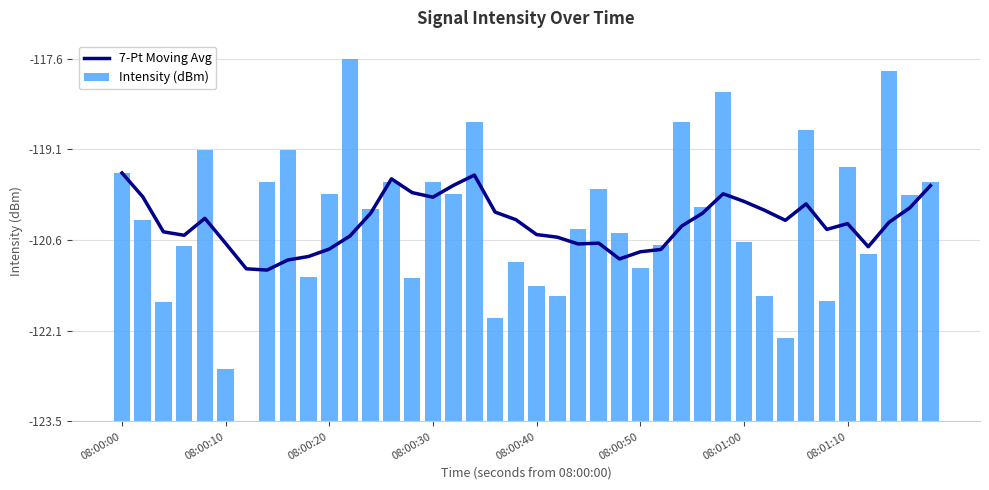

What is the value of the 7-Pt Moving Avg bar at the 32nd from the left?

3.5